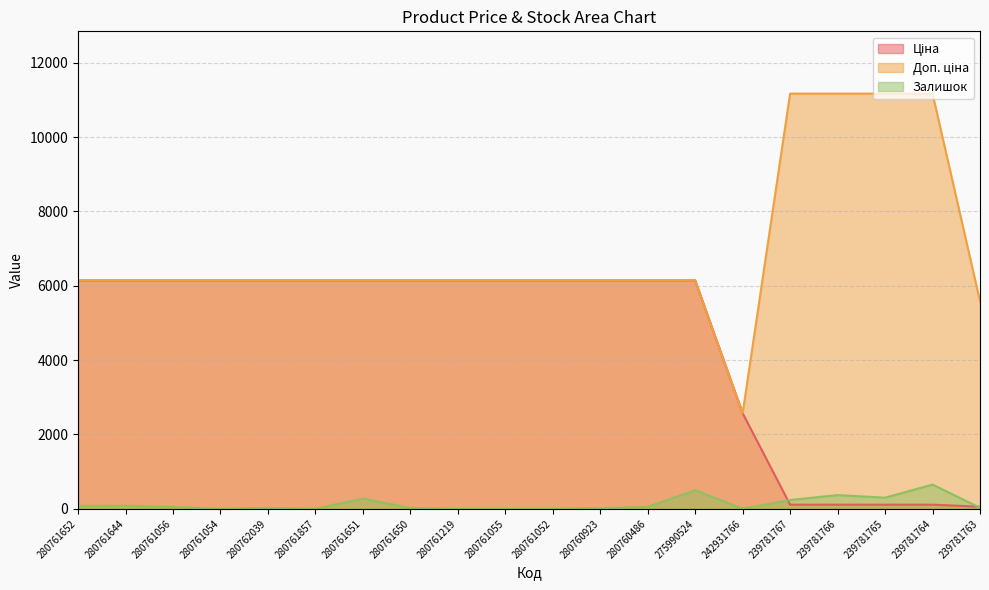

Which series has the largest total across all categories?

Доп. ціна